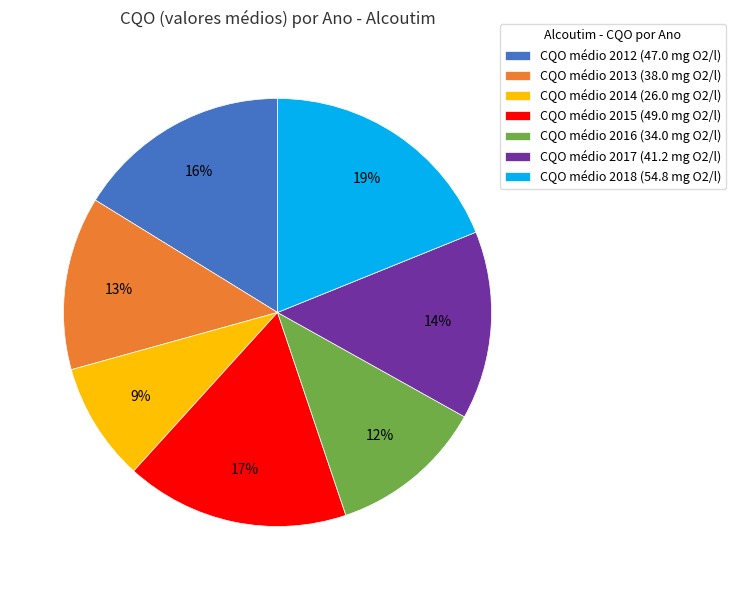

Does any single category account for the majority?

No